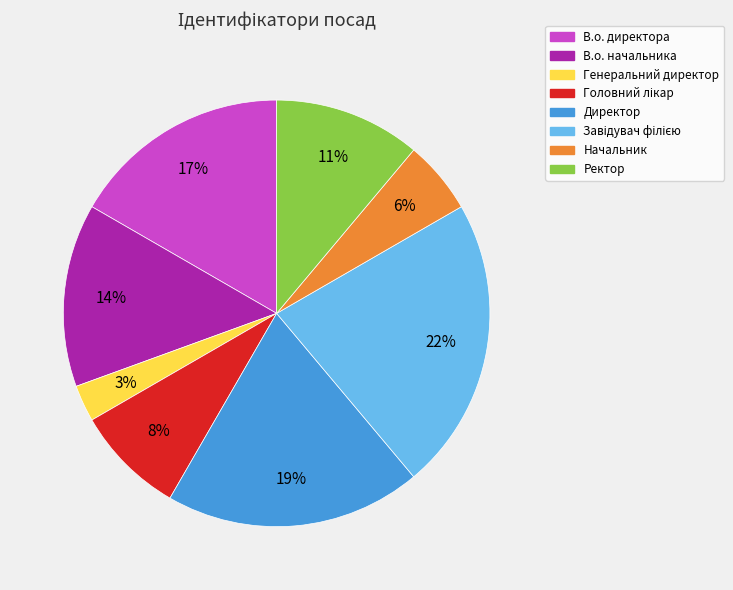

To the nearest percent, what is the difference between the largest and smallest slice percentages?

19%